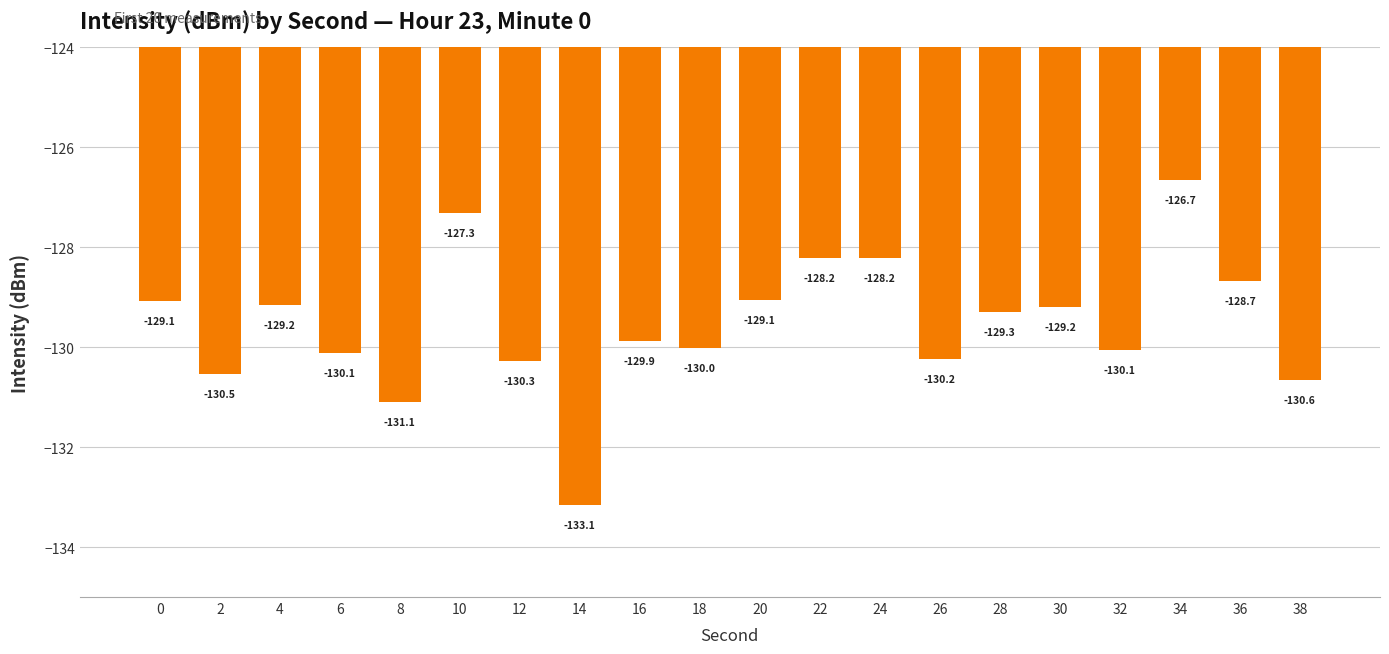

What is the maximum value shown in the chart?

-126.7